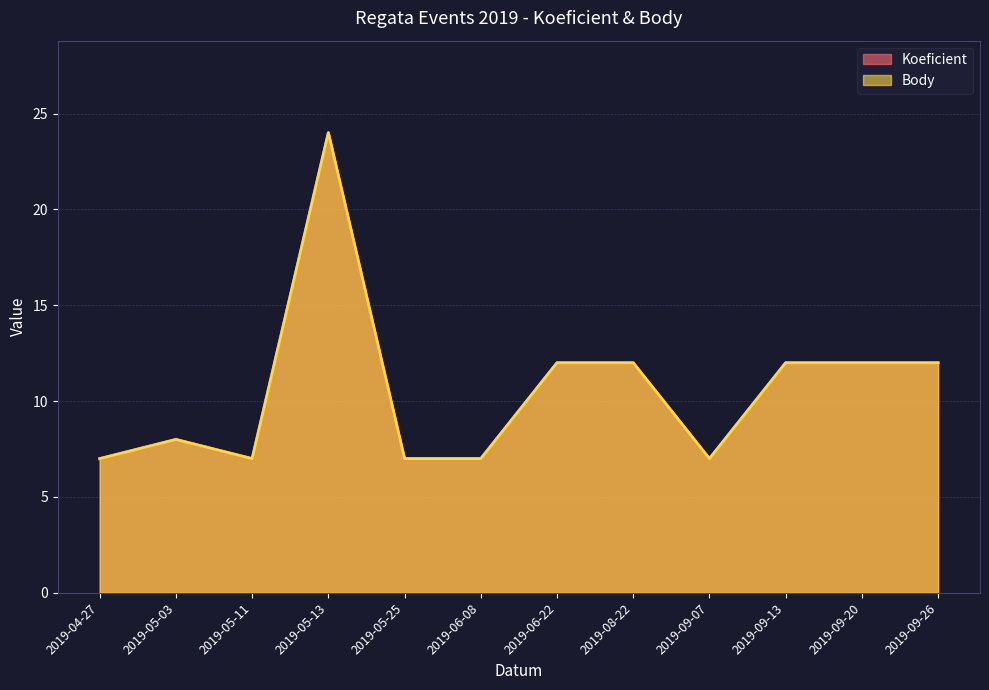

At which category does Koeficient reach its first local peak?

2019-05-03